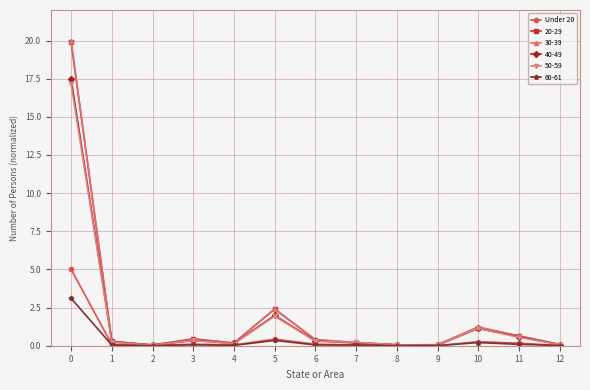

How many lines are shown in the chart?

6